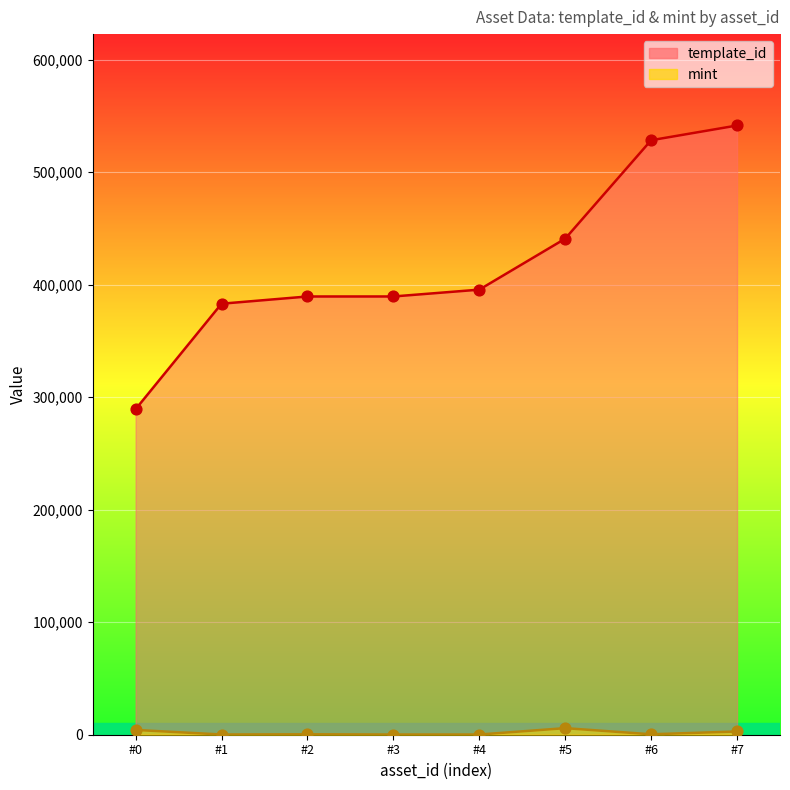

Which series contains the lowest Y value?

mint